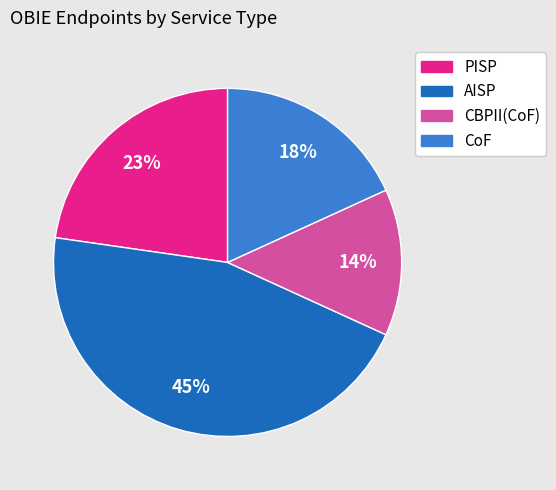

Which slice is the largest?

AISP